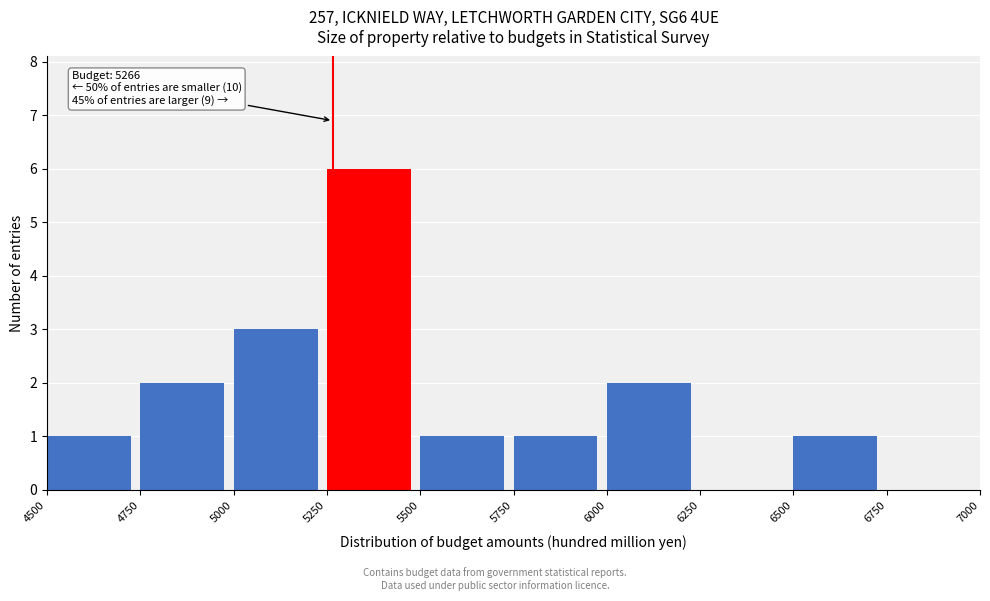

Which range on the x-axis has the tallest bar?

5250 to 5500